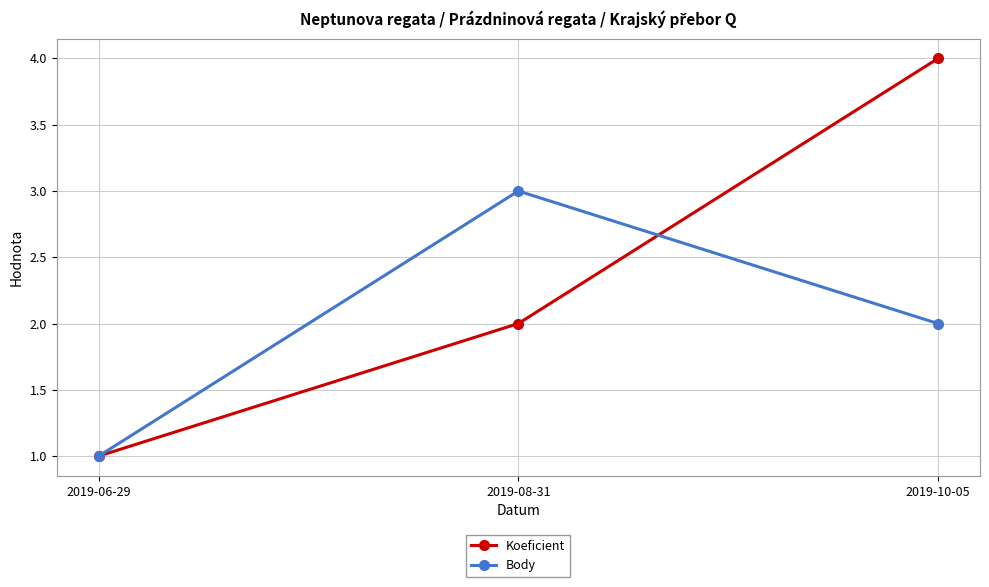

What is the greatest value displayed?

4